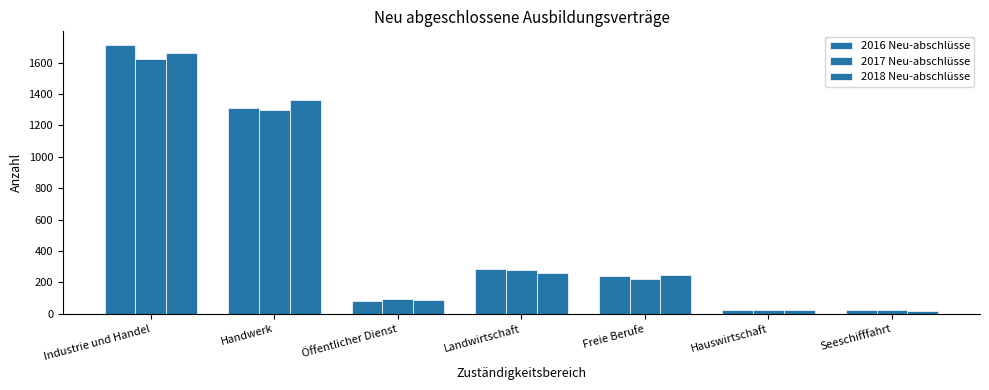

Which category has the highest value in the 2017 Neu-abschlüsse series?

Industrie und Handel